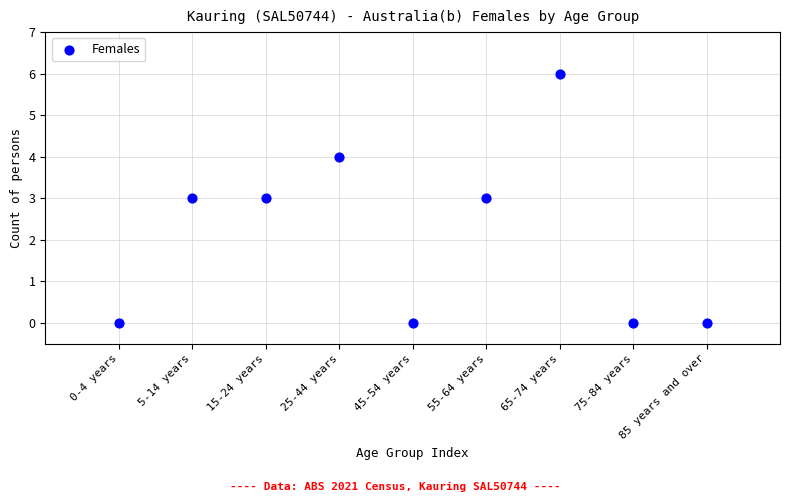

What is the range of Y values (max minus min)?

6